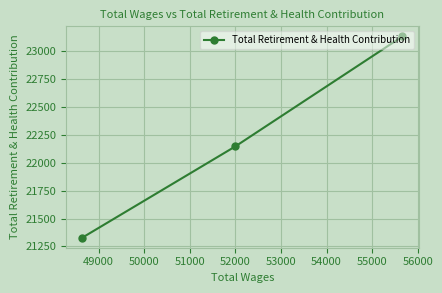

What is the average value?

22200